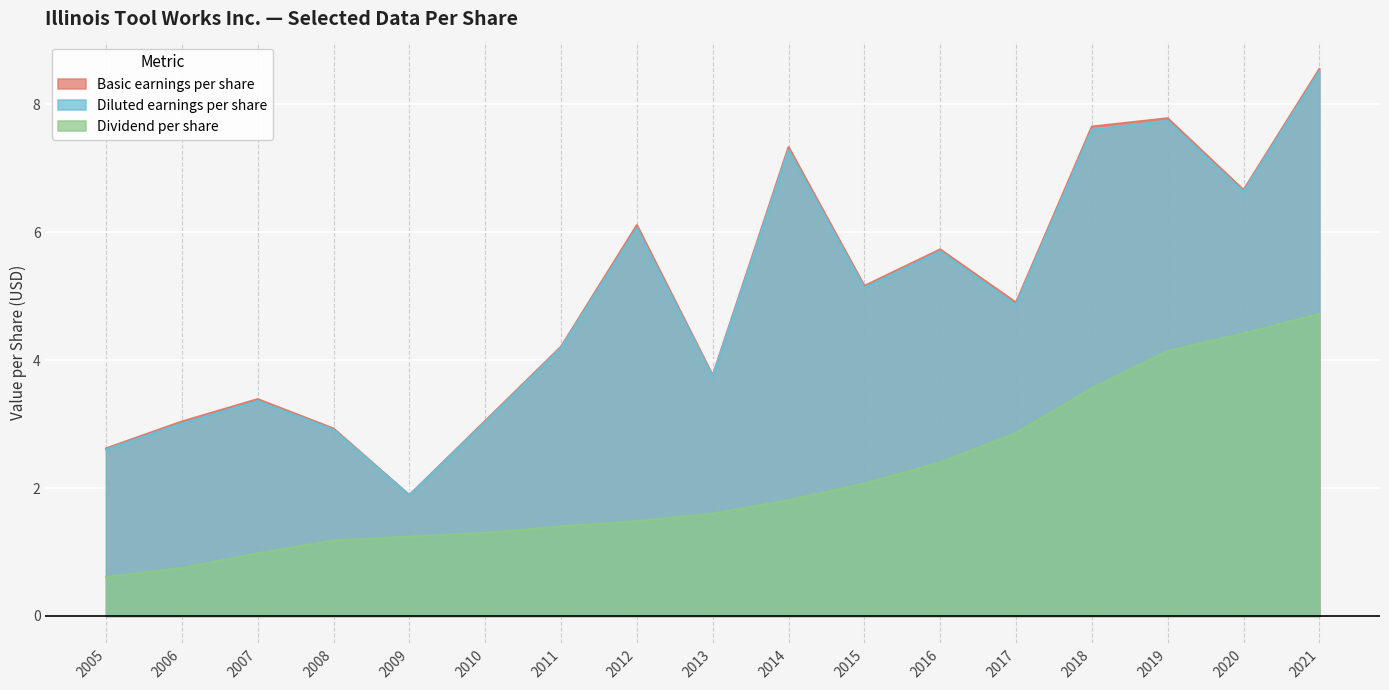

True or false: Diluted earnings per share and Basic earnings per share intersect in this chart.

False